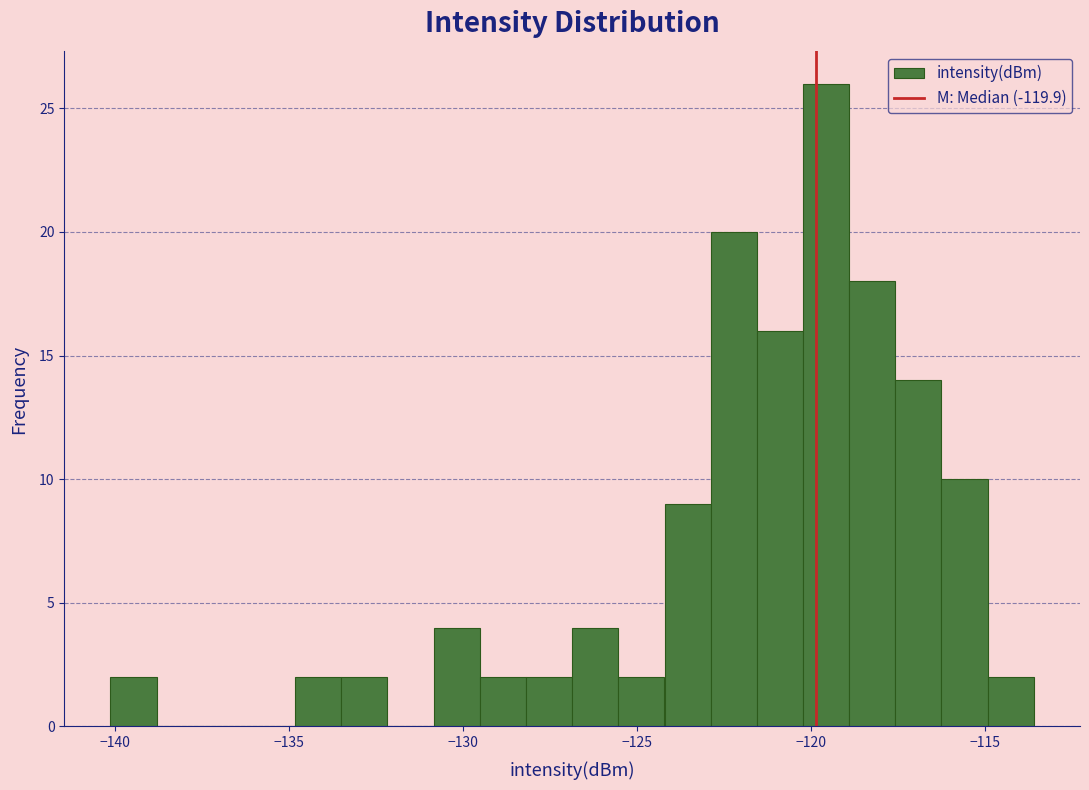

Read against the x-axis, roughly where is the centre of the tallest bar?

-119.5